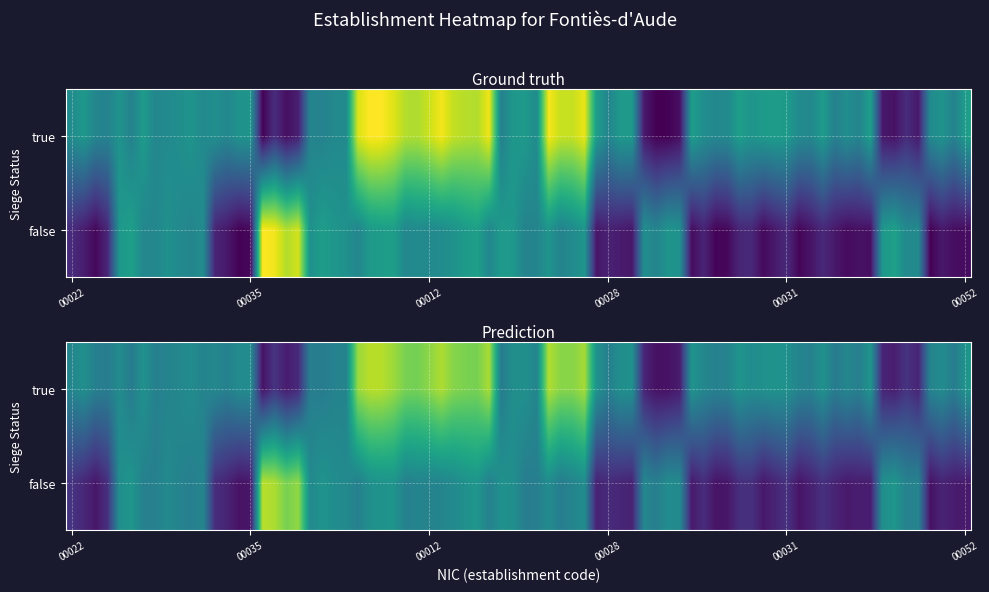

True or false: 00018 has a value of 1 at true.

True